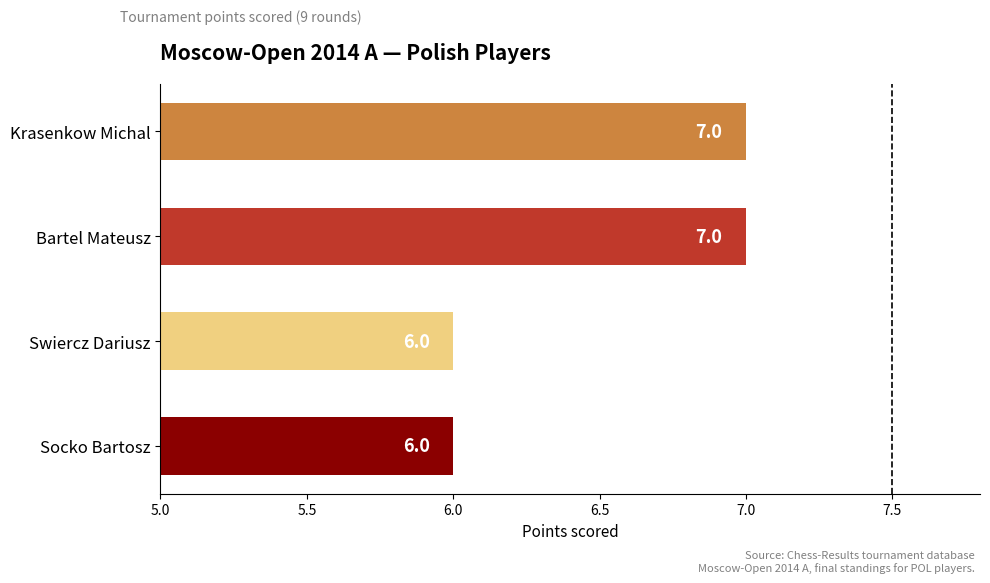

What is the difference between the maximum and second lowest values?

1